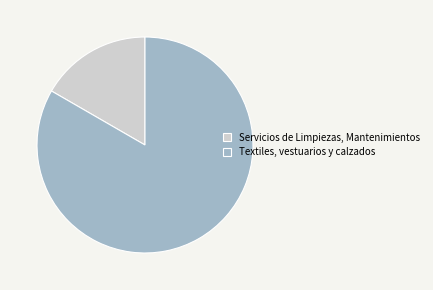

Is there a majority slice in this chart?

Yes